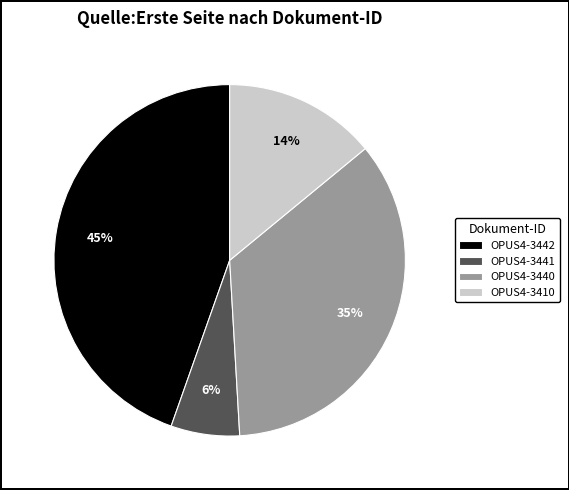

Is OPUS4-3410 the majority of the pie?

No